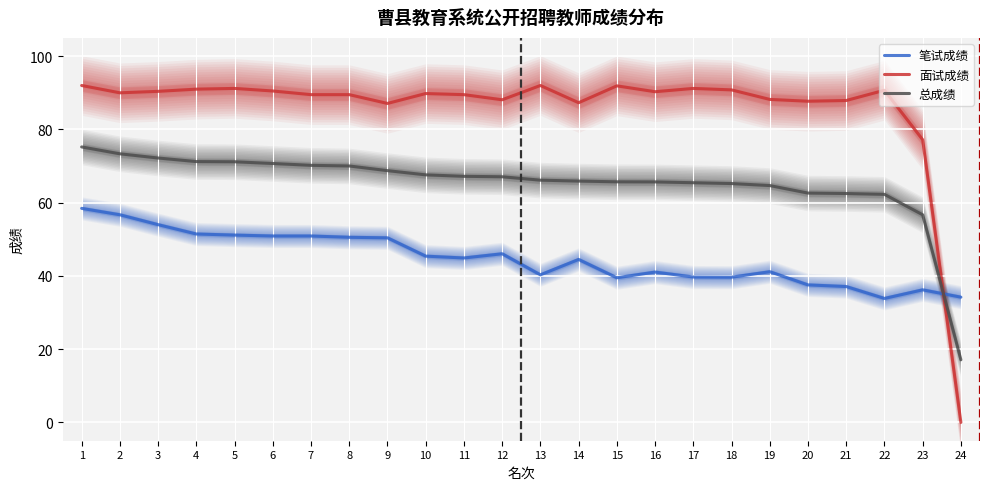

What is the difference between the 面试成绩 values at 2 and 21?

2.1